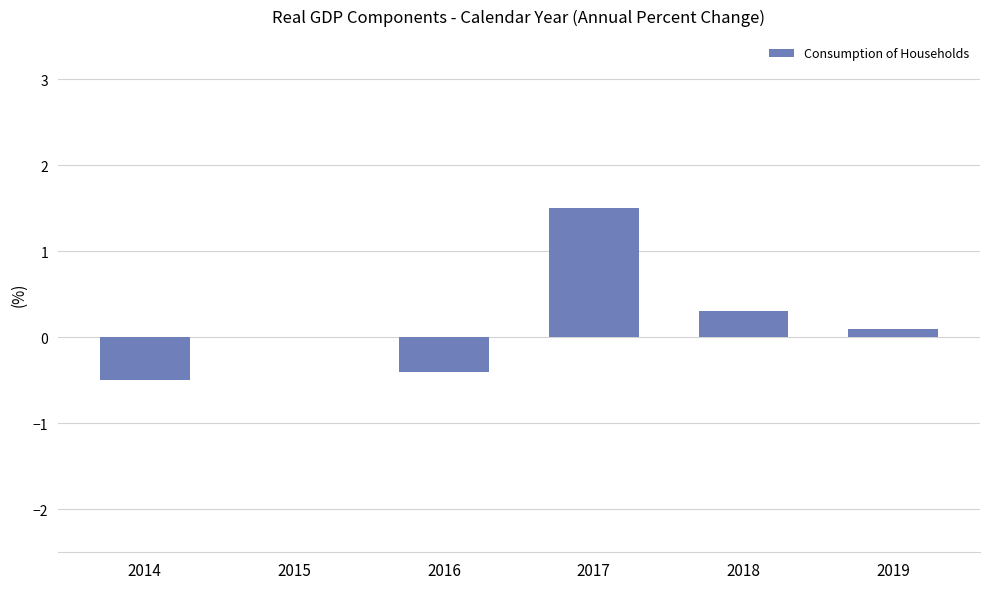

Which category has the highest value across all series?

2017